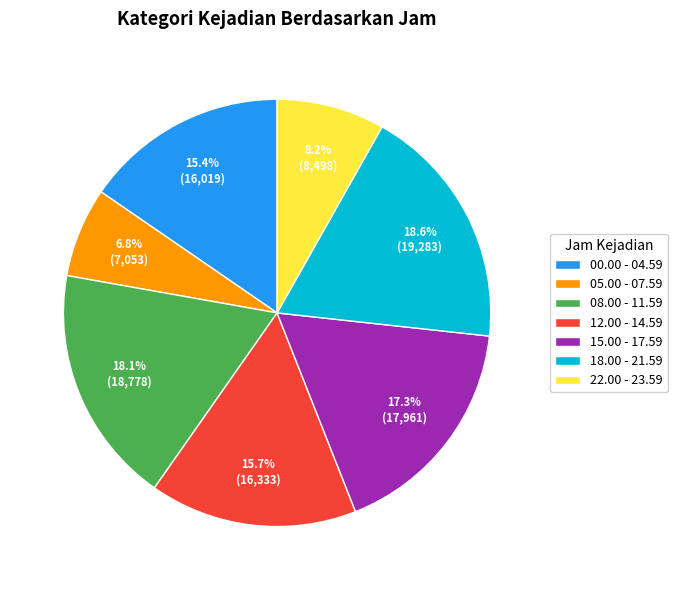

What percentage do 00.00 - 04.59 and 15.00 - 17.59 together represent?

32.7%